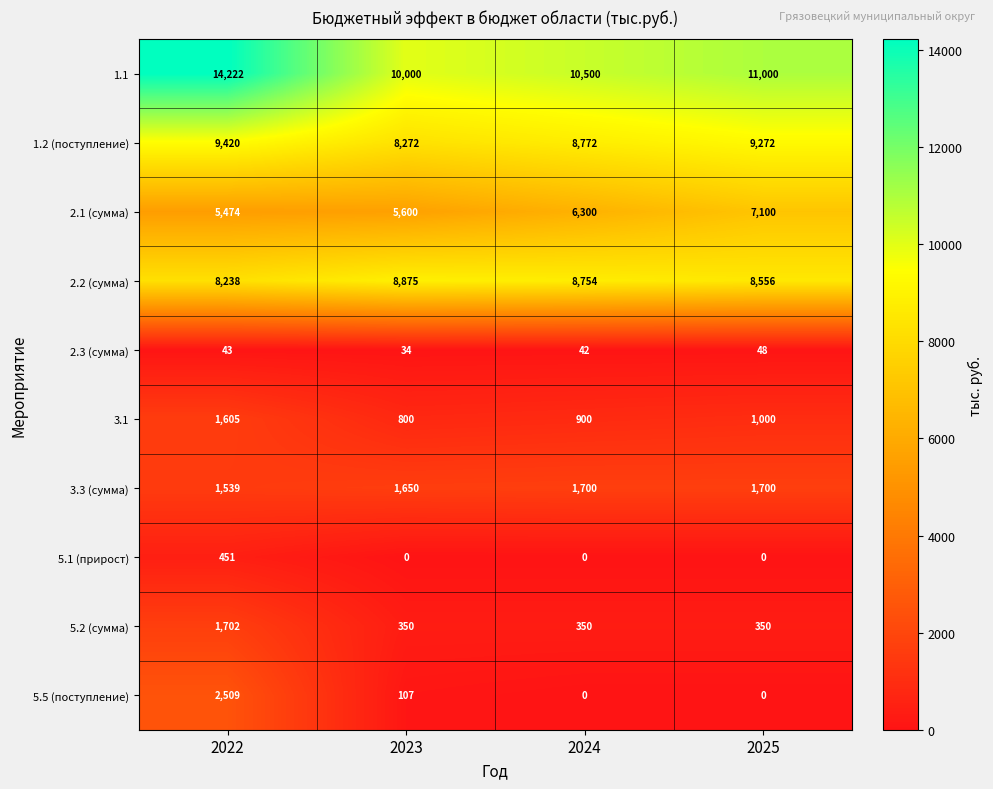

Rank the series by their maximum value, from lowest to highest.

2.3 (сумма), 5.1 (прирост), 3.1, 3.3 (сумма), 5.2 (сумма), 5.5 (поступление), 2.1 (сумма), 2.2 (сумма), 1.2 (поступление), 1.1